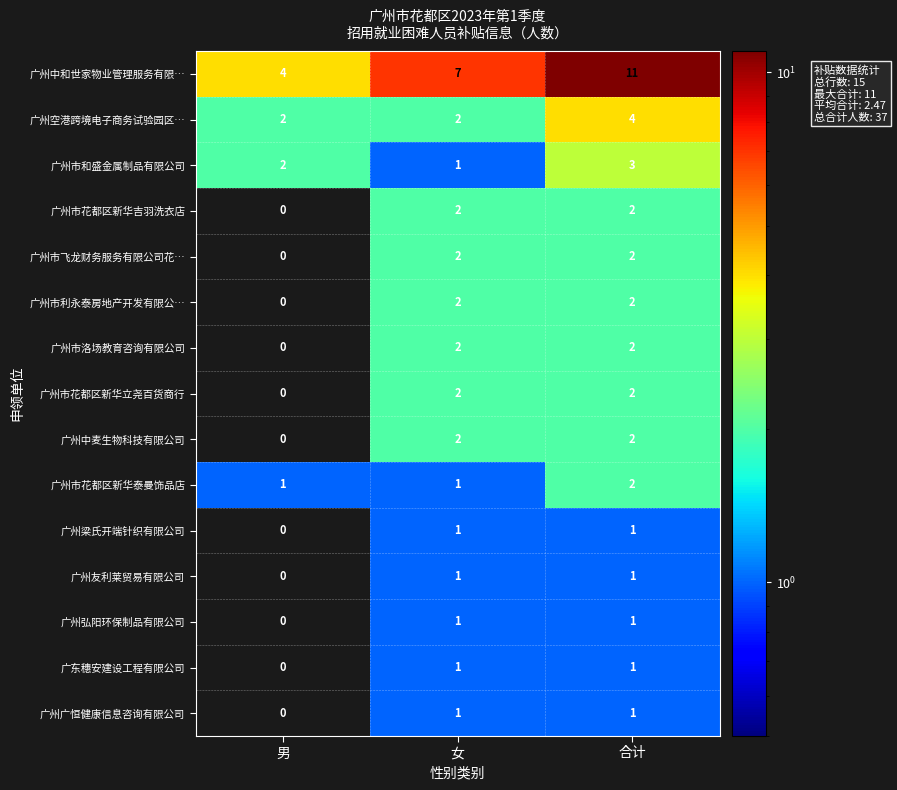

Between 男 and 女, which series saw the biggest shift?

广州中和世家物业管理服务有限…